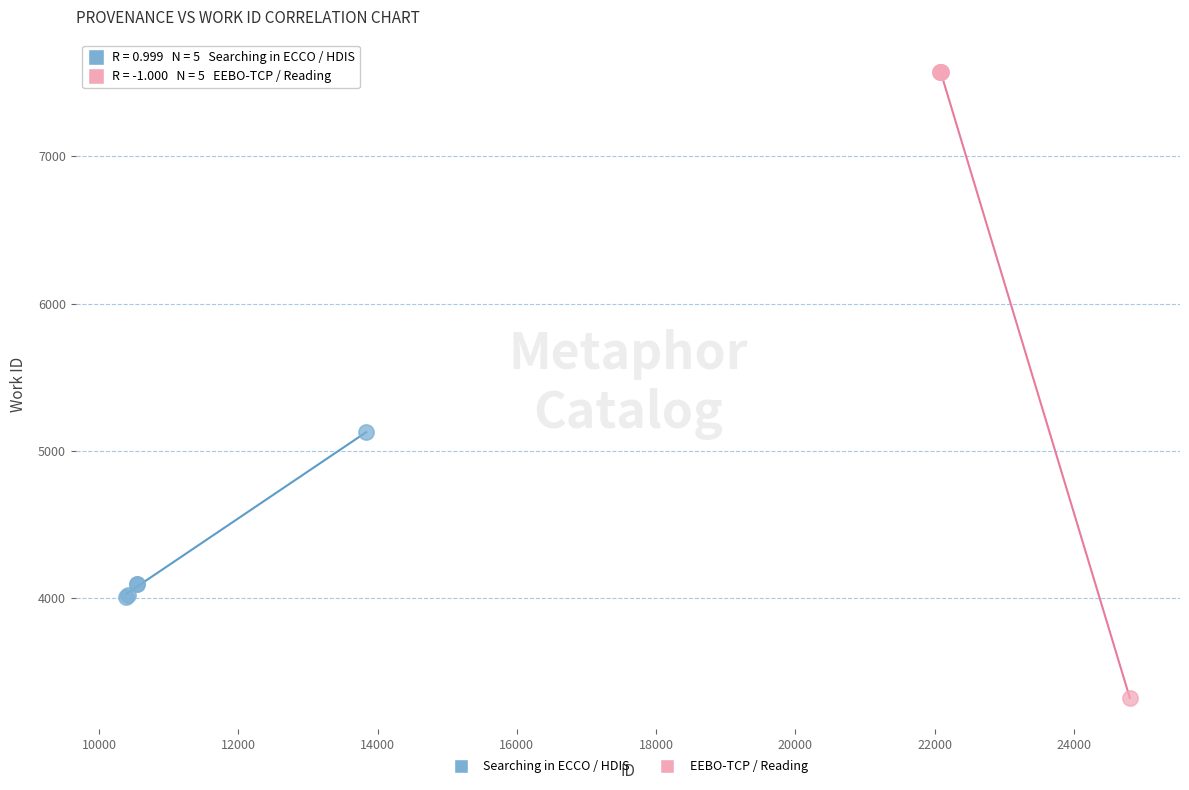

Which series reaches the minimum Y coordinate?

EEBO-TCP / Reading